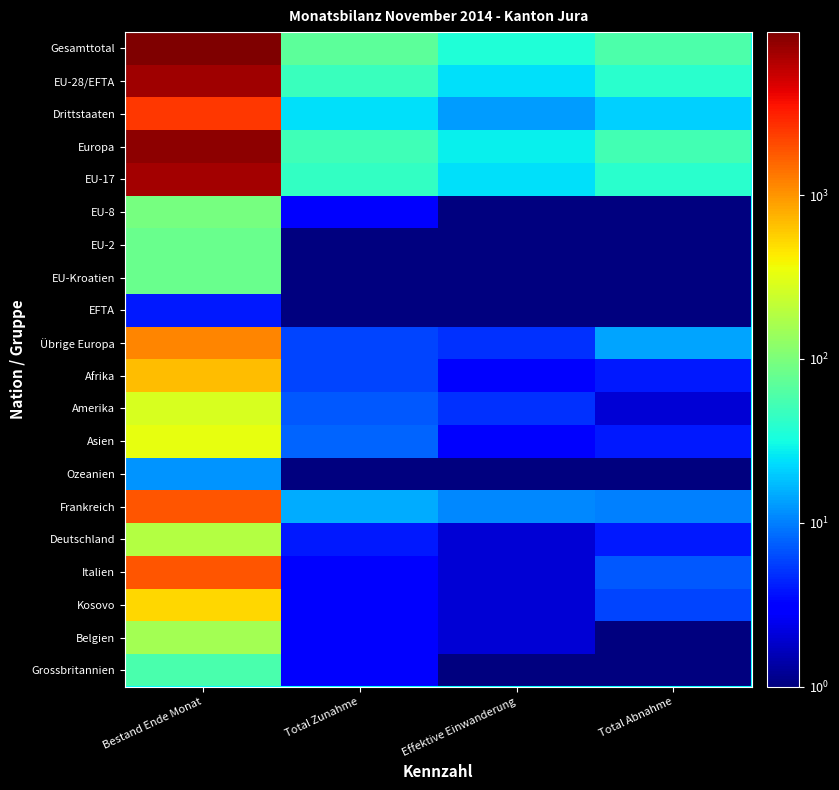

Reading left to right, list all the values displayed in this chart.

Gesamttotal: Bestand Ende Monat=9876	Total Zunahme=70	Effektive Einwanderung=36	Total Abnahme=60
EU-28/EFTA: Bestand Ende Monat=7437	Total Zunahme=47	Effektive Einwanderung=24	Total Abnahme=40
Drittstaaten: Bestand Ende Monat=2440	Total Zunahme=24	Effektive Einwanderung=13	Total Abnahme=21
Europa: Bestand Ende Monat=8588	Total Zunahme=52	Effektive Einwanderung=28	Total Abnahme=53
EU-17: Bestand Ende Monat=7178	Total Zunahme=45	Effektive Einwanderung=24	Total Abnahme=40
EU-8: Bestand Ende Monat=94	Total Zunahme=3	Effektive Einwanderung=1	Total Abnahme=1
EU-2: Bestand Ende Monat=82	Total Zunahme=1	Effektive Einwanderung=1	Total Abnahme=1
EU-Kroatien: Bestand Ende Monat=83	Total Zunahme=1	Effektive Einwanderung=1	Total Abnahme=1
EFTA: Bestand Ende Monat=4	Total Zunahme=1	Effektive Einwanderung=1	Total Abnahme=1
Übrige Europa: Bestand Ende Monat=1152	Total Zunahme=6	Effektive Einwanderung=5	Total Abnahme=14
Afrika: Bestand Ende Monat=677	Total Zunahme=6	Effektive Einwanderung=3	Total Abnahme=4
Amerika: Bestand Ende Monat=273	Total Zunahme=7	Effektive Einwanderung=5	Total Abnahme=2
Asien: Bestand Ende Monat=329	Total Zunahme=8	Effektive Einwanderung=3	Total Abnahme=4
Ozeanien: Bestand Ende Monat=12	Total Zunahme=1	Effektive Einwanderung=1	Total Abnahme=1
Frankreich: Bestand Ende Monat=1886	Total Zunahme=15	Effektive Einwanderung=11	Total Abnahme=10
Deutschland: Bestand Ende Monat=185	Total Zunahme=4	Effektive Einwanderung=2	Total Abnahme=4
Italien: Bestand Ende Monat=1856	Total Zunahme=3	Effektive Einwanderung=2	Total Abnahme=7
Kosovo: Bestand Ende Monat=536	Total Zunahme=3	Effektive Einwanderung=2	Total Abnahme=6
Belgien: Bestand Ende Monat=154	Total Zunahme=3	Effektive Einwanderung=2	Total Abnahme=1
Grossbritannien: Bestand Ende Monat=56	Total Zunahme=3	Effektive Einwanderung=1	Total Abnahme=1